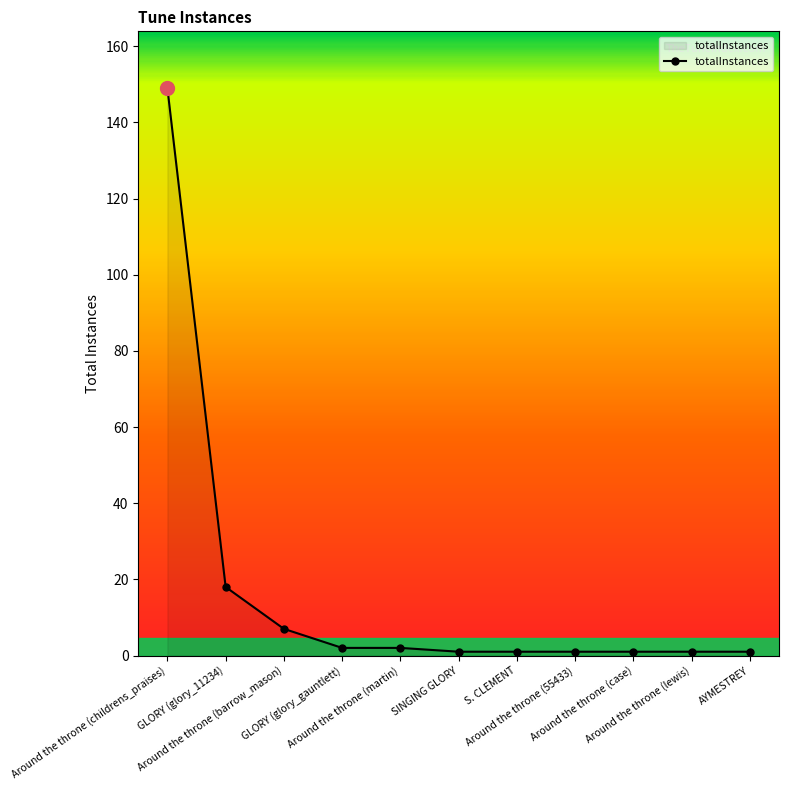

What is the ratio of the value at Around the throne (martin) to the value at S. CLEMENT?

2.0